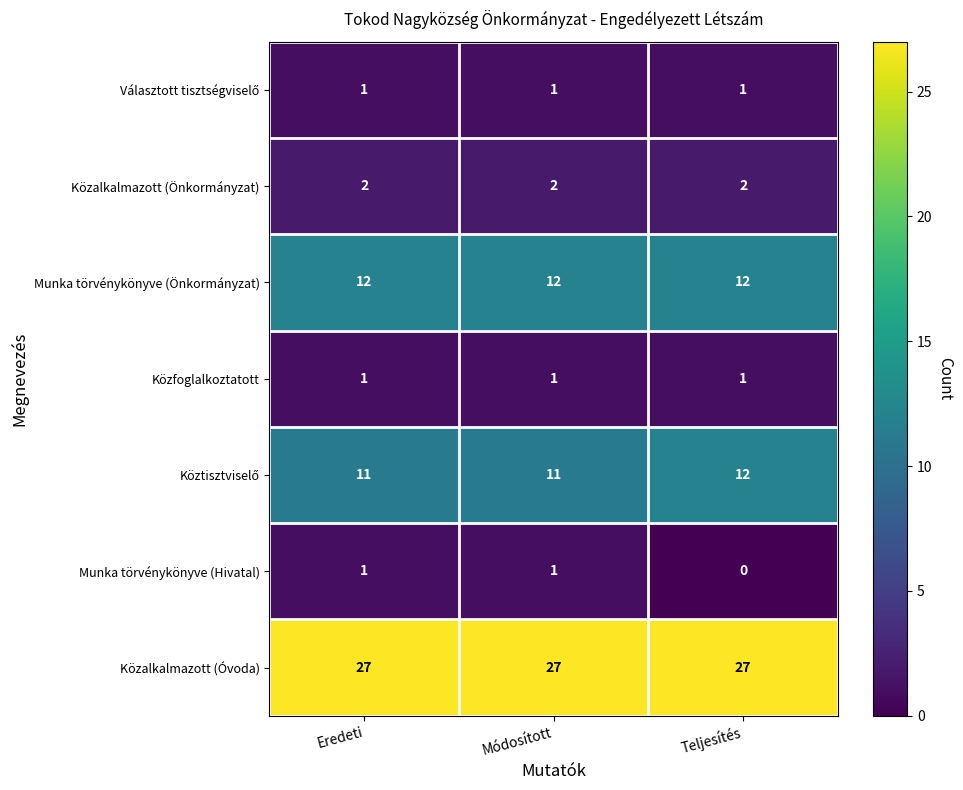

What is the average value of the Közalkalmazott (Óvoda) series?

27